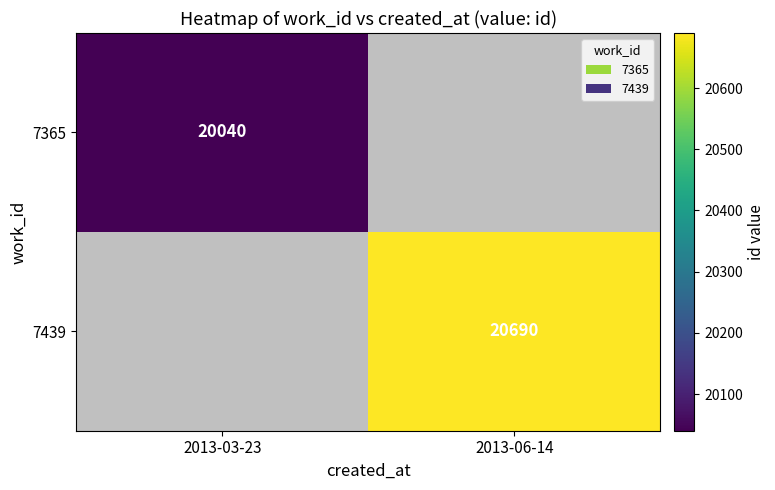

True or false: 7365 has a value of 20040 at 2013-03-23.

True